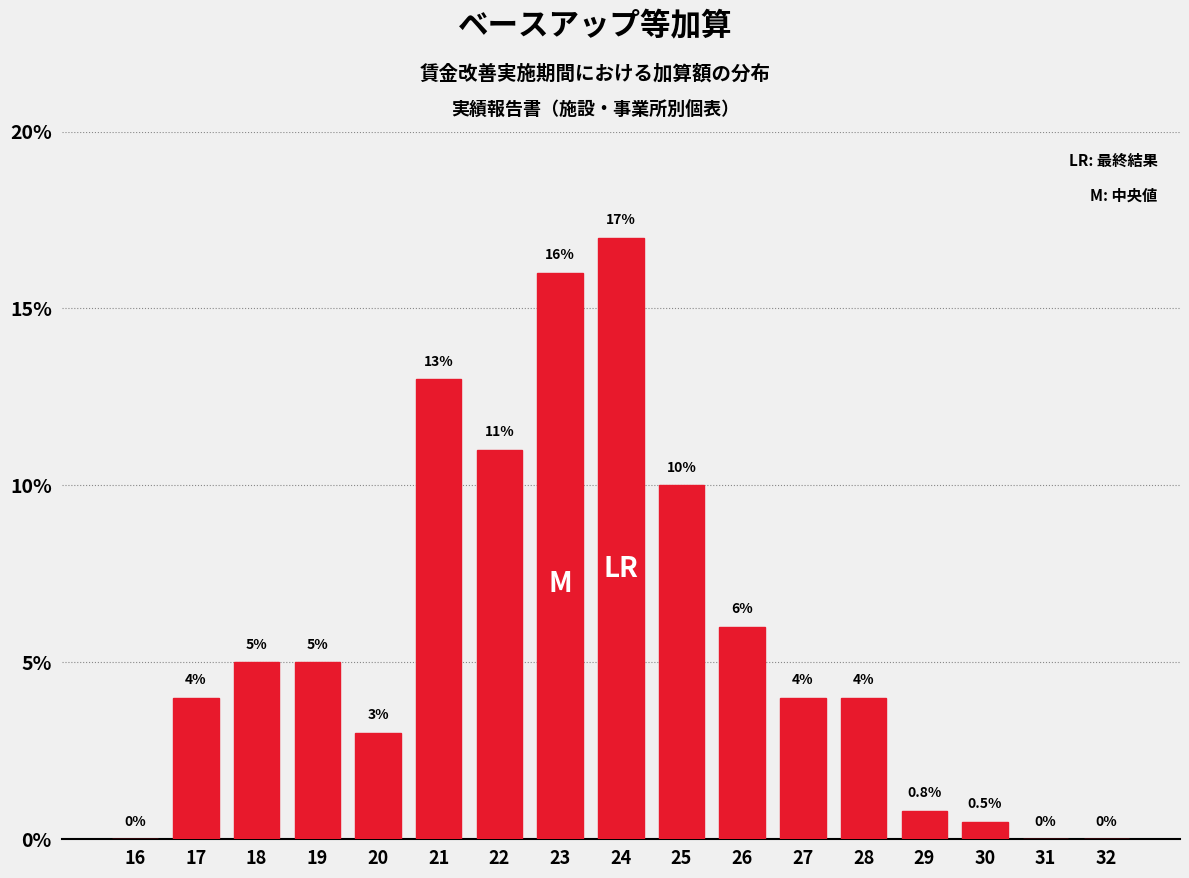

Reading right to left, what are all the values shown in this chart?

32=0.0	31=0.0	30=0.5	29=0.8	28=4.0	27=4.0	26=6.0	25=10.0	24=17.0	23=16.0	22=11.0	21=13.0	20=3.0	19=5.0	18=5.0	17=4.0	16=0.0